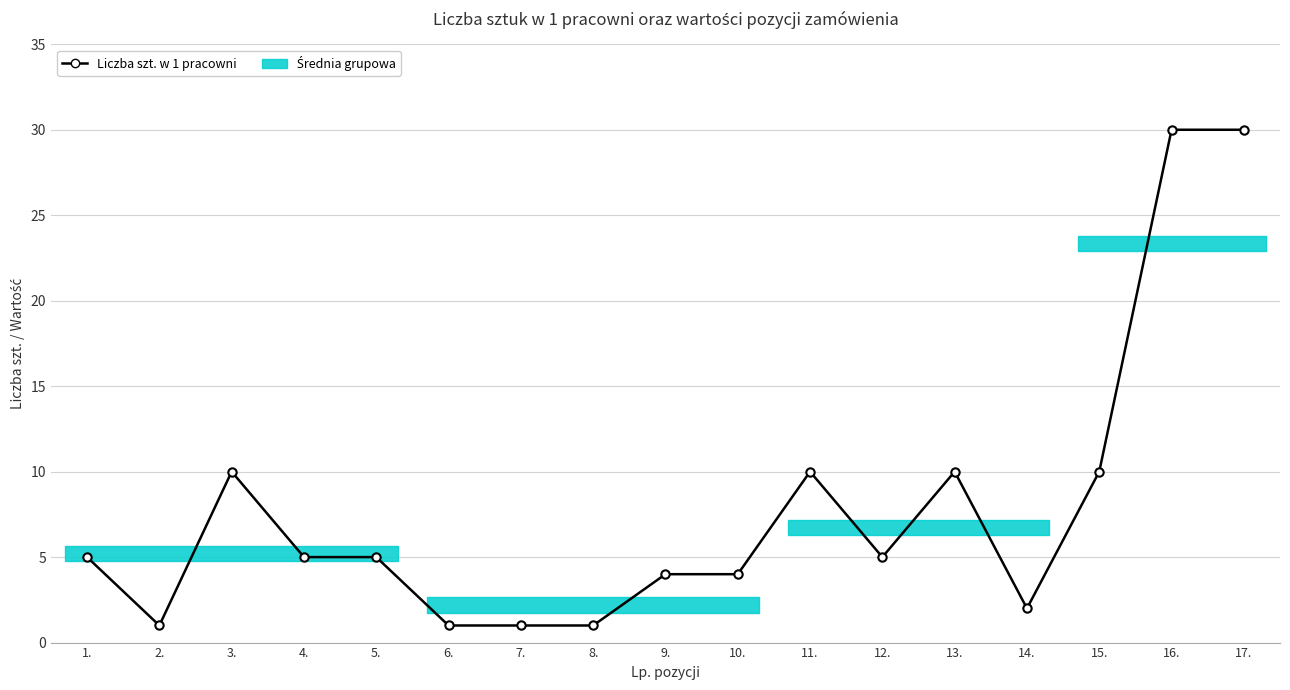

At which category does the data reach its first local peak?

3.